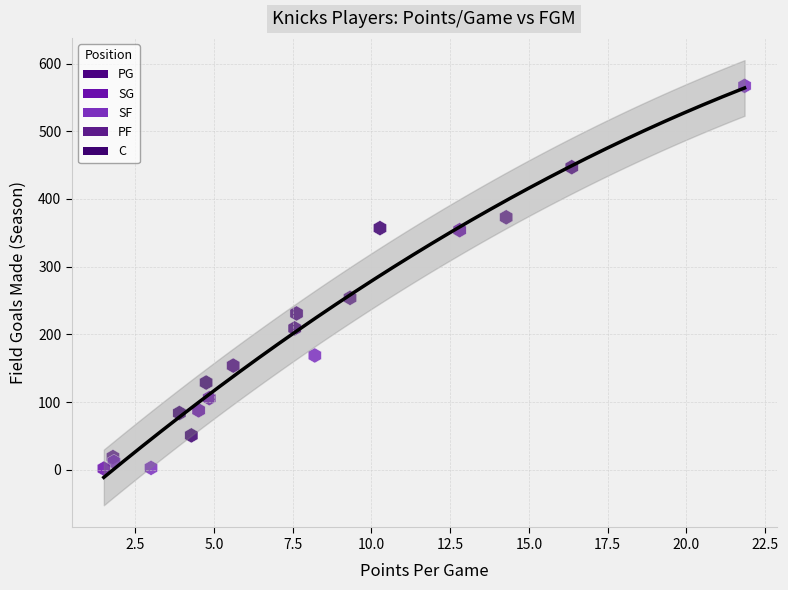

What Y value in the scatter plot is closest to 284?

254